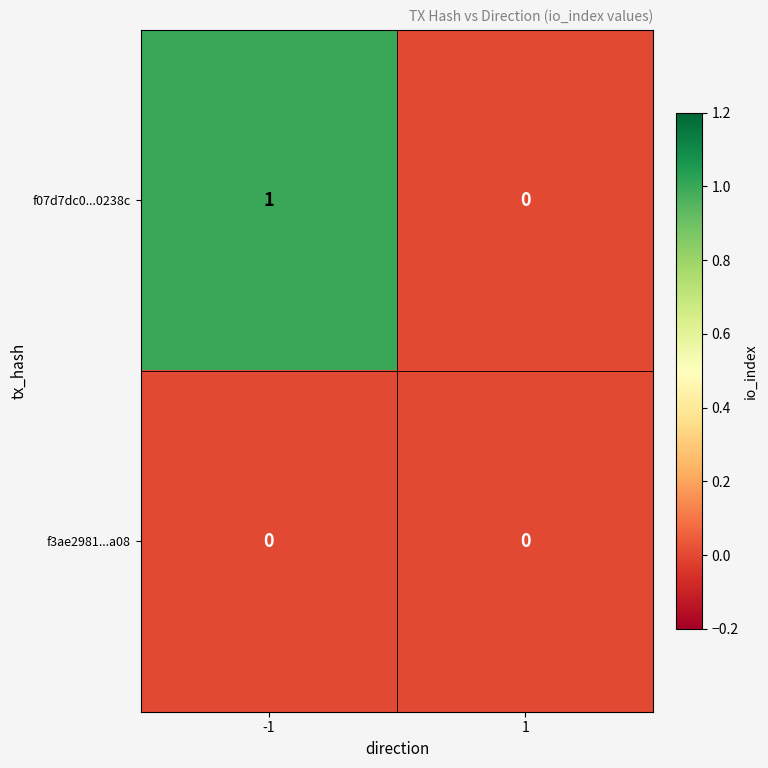

Between -1 and 1, which series saw the biggest shift?

f07d7dc0...0238c